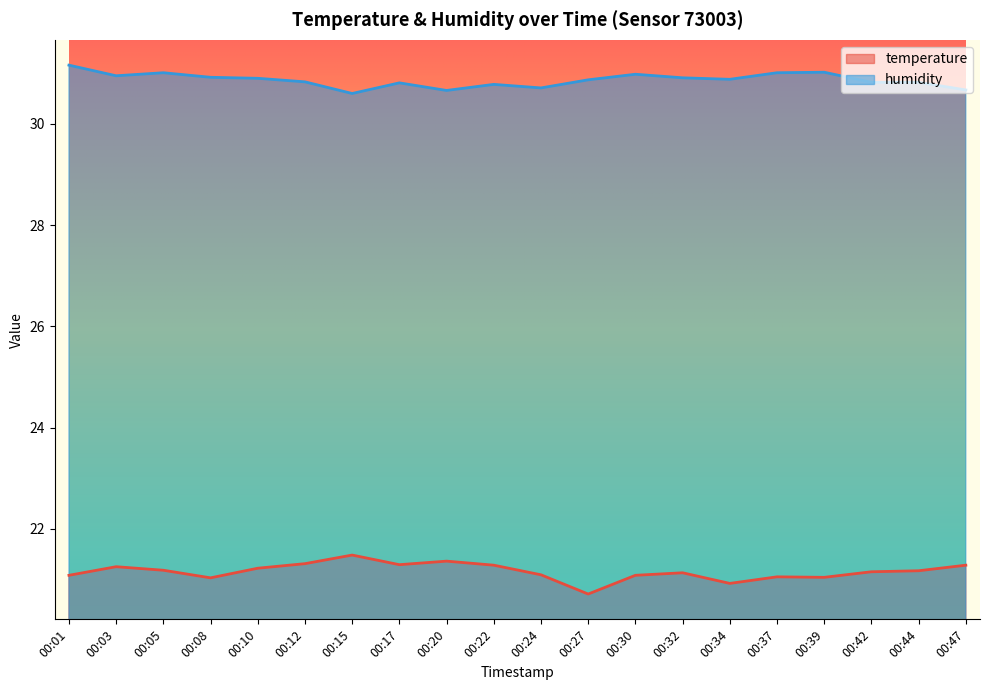

Reading left to right, what are all the values shown in this chart?

temperature: 00:01=21.1	00:03=21.2	00:05=21.2	00:08=21.0	00:10=21.2	00:12=21.3	00:15=21.5	00:17=21.3	00:20=21.4	00:22=21.3	00:24=21.1	00:27=20.7	00:30=21.1	00:32=21.1	00:34=20.9	00:37=21.1	00:39=21.0	00:42=21.1	00:44=21.2	00:47=21.3
humidity: 00:01=31.2	00:03=30.9	00:05=31.0	00:08=30.9	00:10=30.9	00:12=30.8	00:15=30.6	00:17=30.8	00:20=30.7	00:22=30.8	00:24=30.7	00:27=30.9	00:30=31.0	00:32=30.9	00:34=30.9	00:37=31.0	00:39=31.0	00:42=30.8	00:44=30.8	00:47=30.7